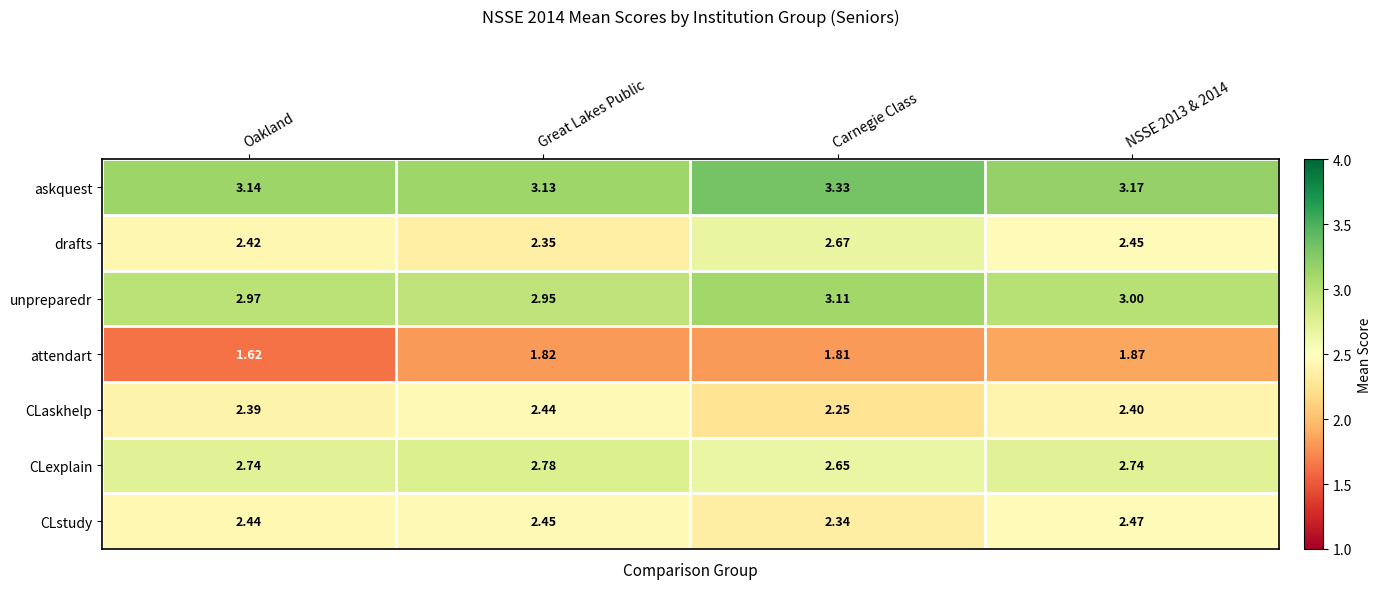

Where is CLexplain nearest to the value 2?

Carnegie Class